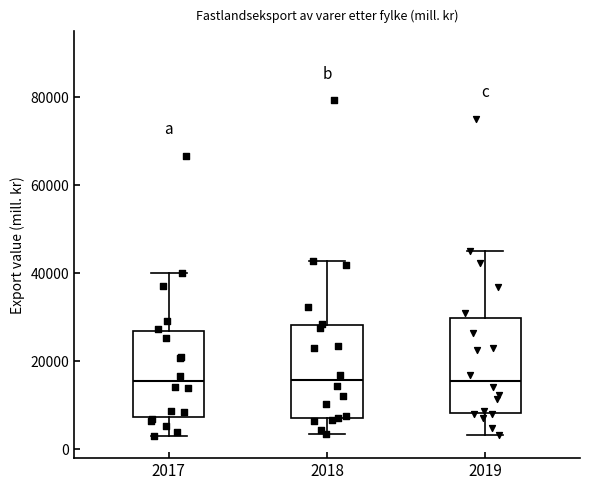

Reading left to right, transcribe this box plot: for each box, give where its median line is, the range the box spans, and where its two whiskers end, as read against the y-axis. The values are not printed on the chart, so give them approximately, as read against the axis.

2017: median 16000, box 8000 to 26000, whiskers 4000 to 40000
2018: median 16000, box 8000 to 28000, whiskers 4000 to 42000
2019: median 16000, box 8000 to 30000, whiskers 4000 to 46000